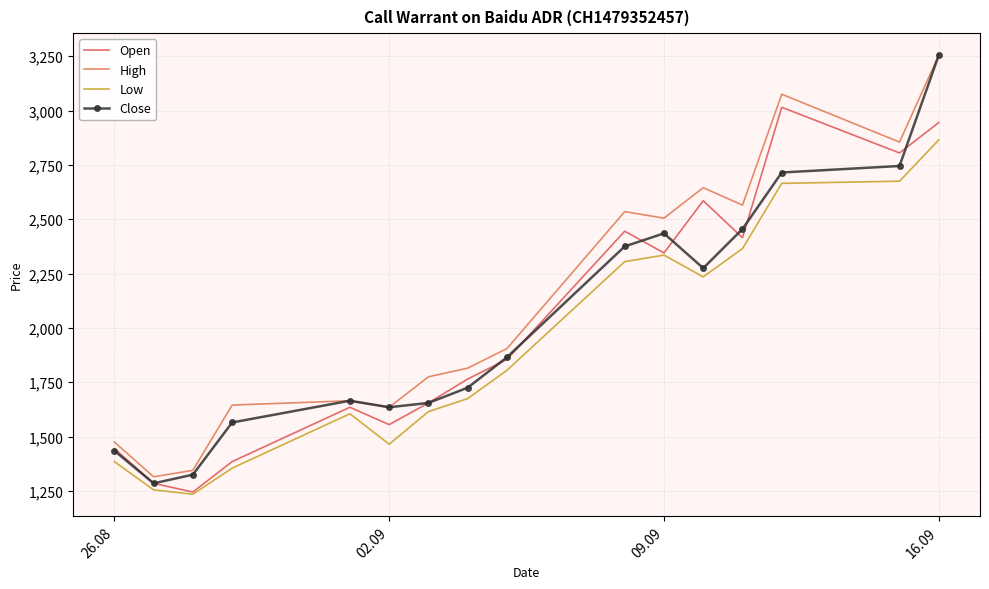

Which series has the widest spread of values?

Close